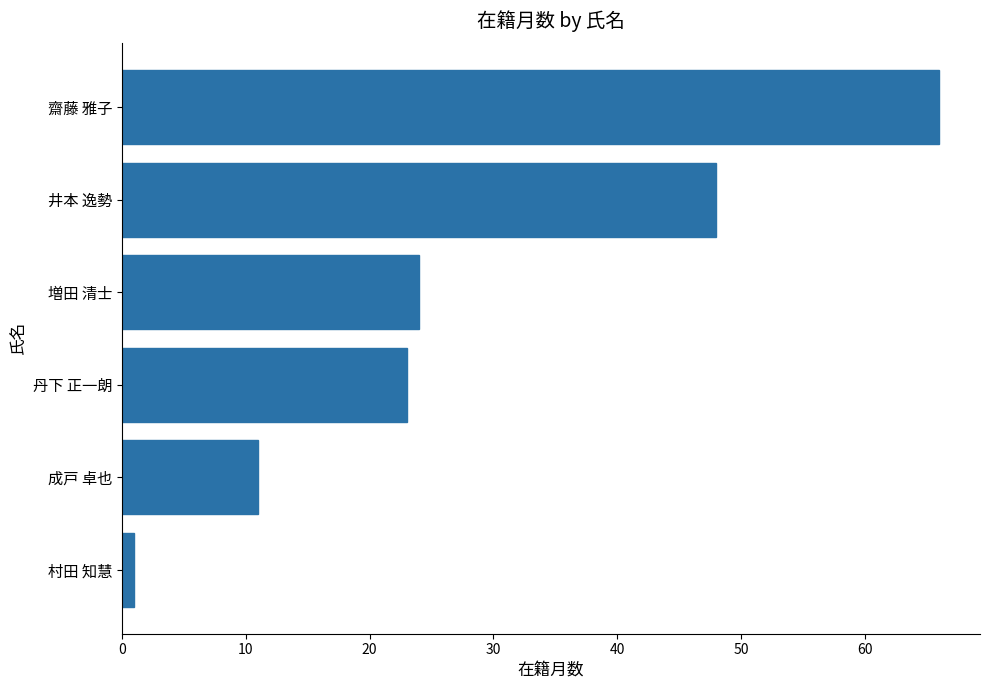

What is the smallest value displayed?

1